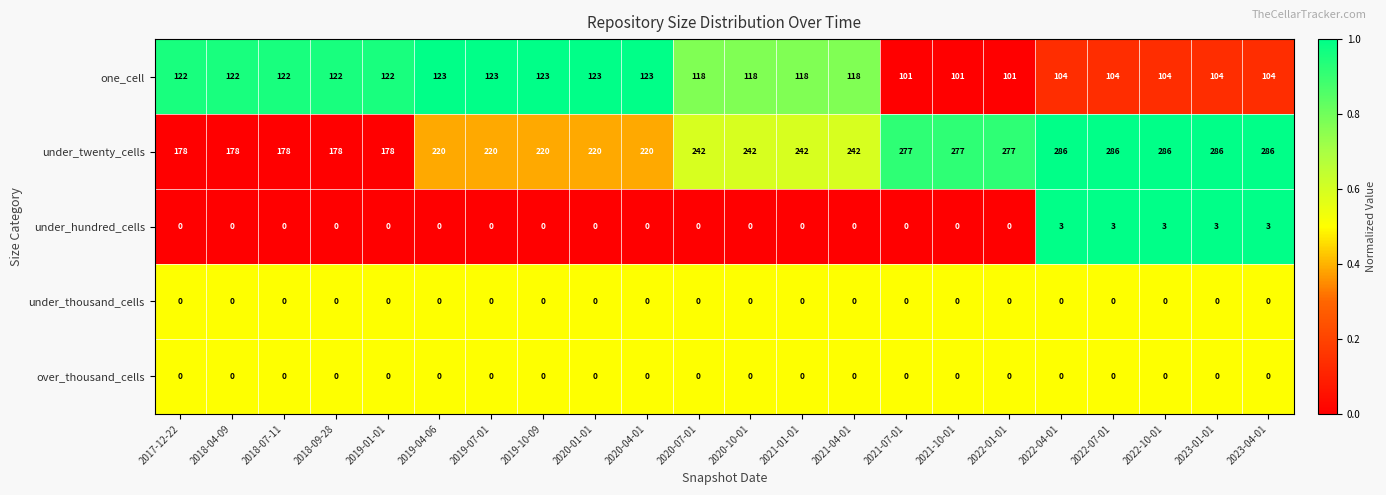

What is the total value across all series at 2019-10-09?

343